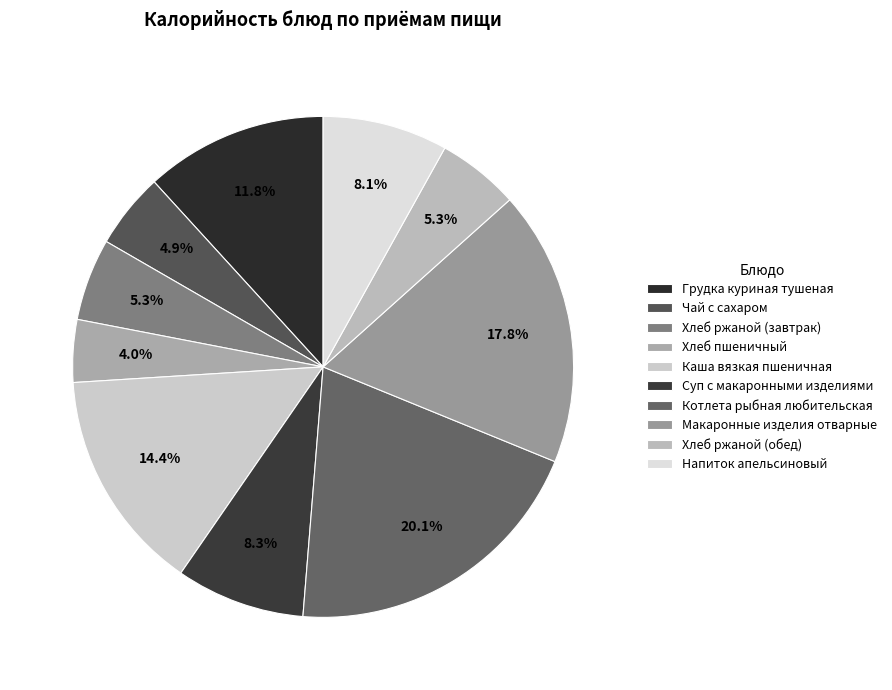

Does any single category account for the majority?

No